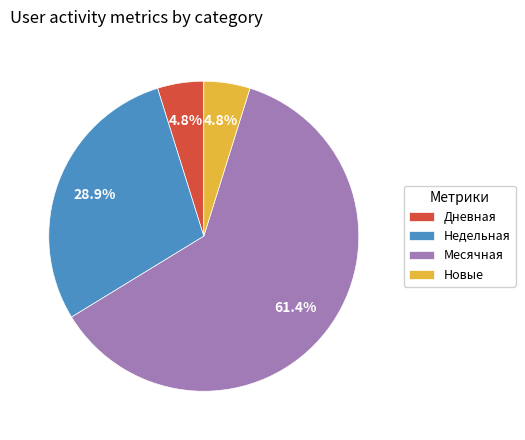

To the nearest percent, what is the average slice percentage?

25%